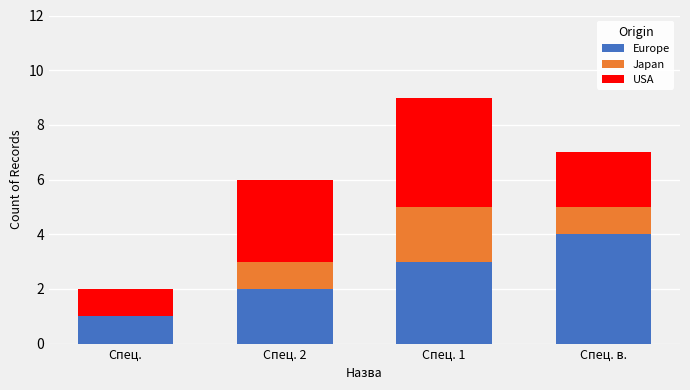

At which label is Europe closest to 2?

Спец. 2